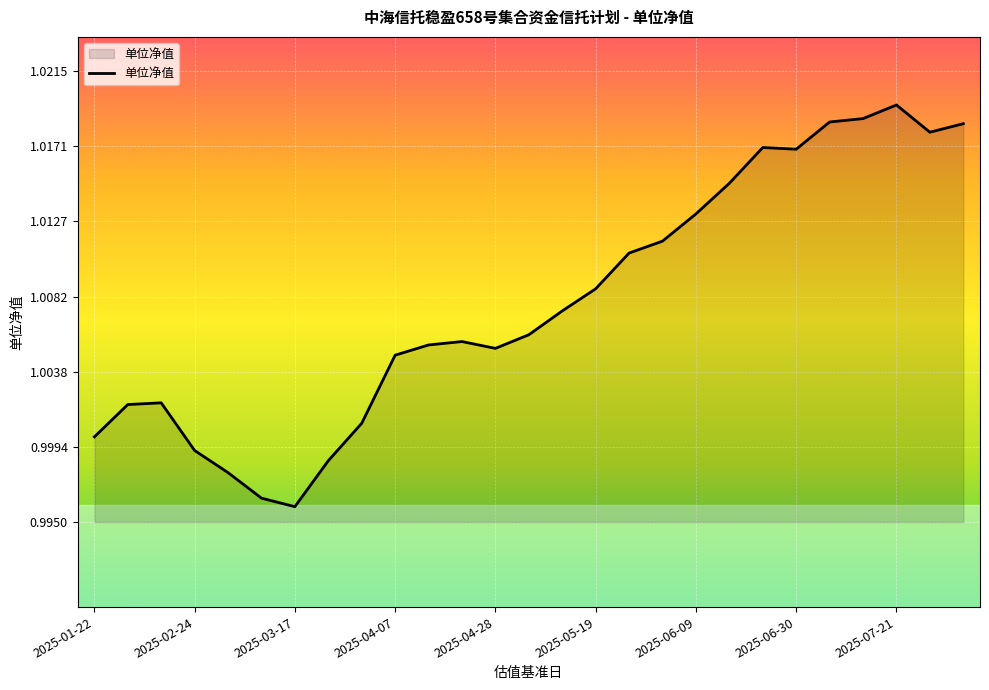

What is the value of the 19th point from the left?

1.0